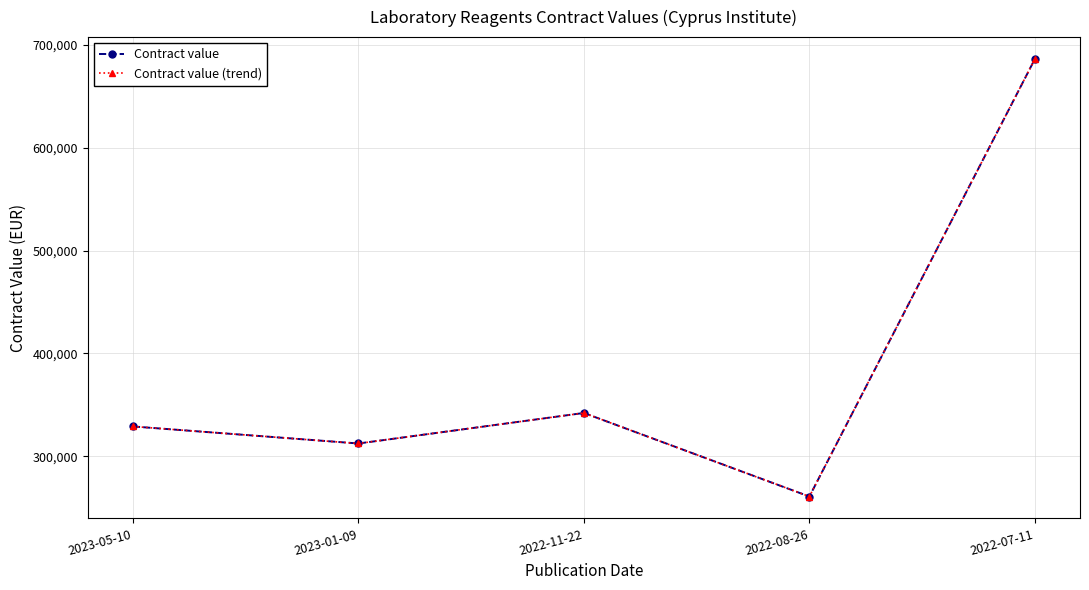

Is this an area chart (filled region under the line)?

No